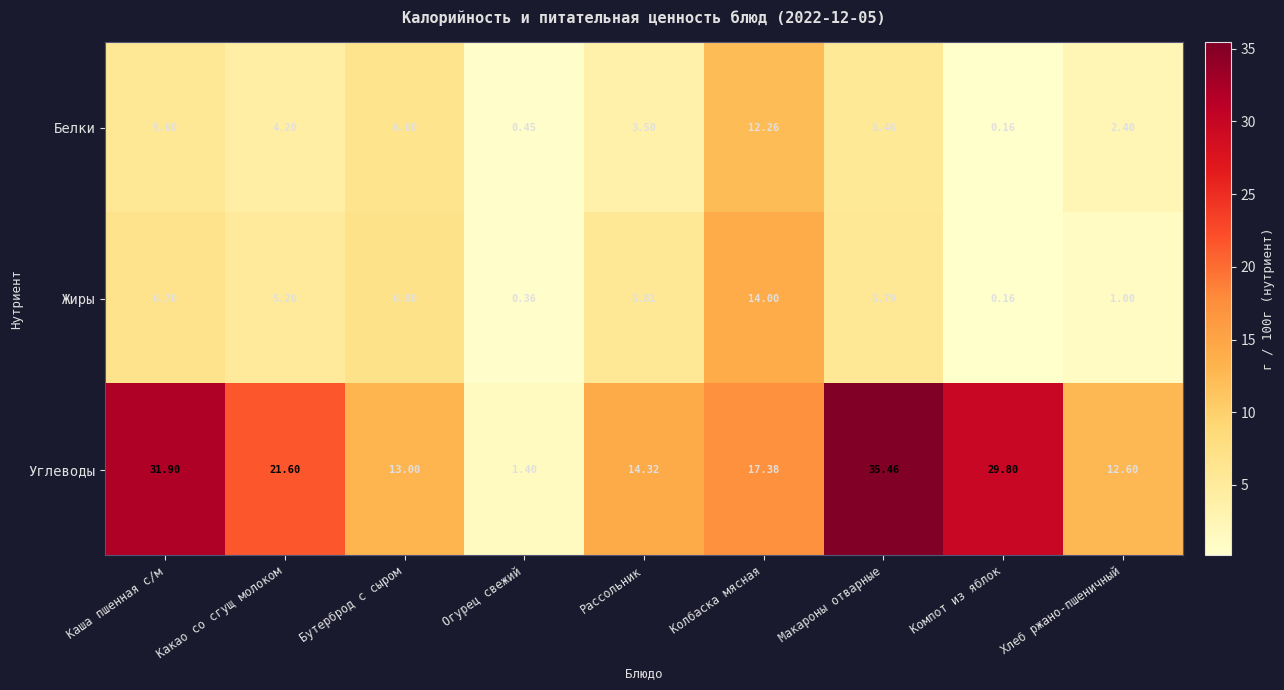

Is the value of Углеводы at Рассольник greater than the value of Жиры at Огурец свежий?

Yes